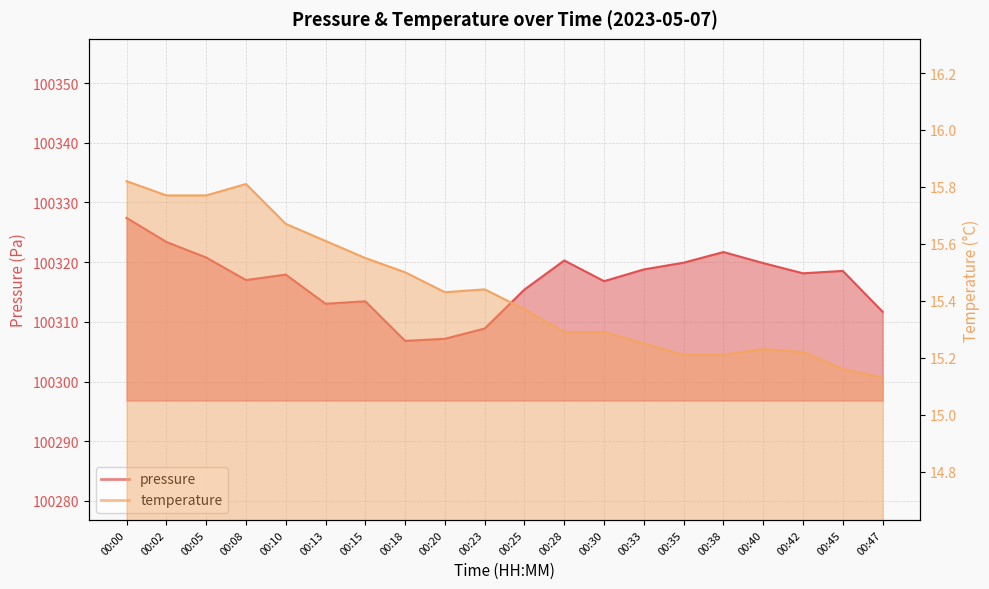

Rank the series by their maximum value, from highest to lowest.

pressure, temperature